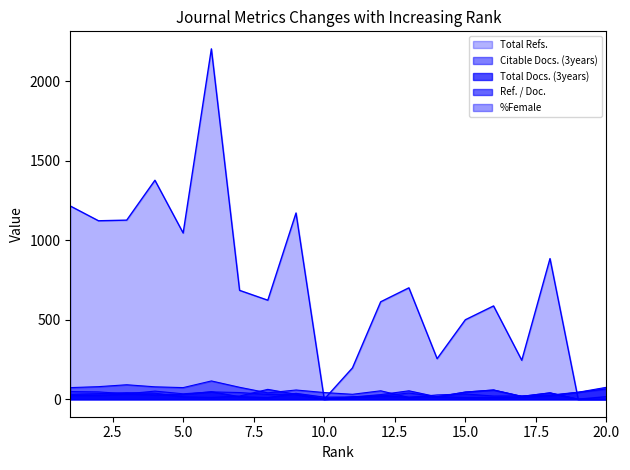

Reading right to left, what are all the values shown in this chart?

Total Refs.: 20=16	19=0	18=885	17=245	16=587	15=500	14=255	13=701	12=613	11=197	10=0	9=1172	8=623	7=685	6=2205	5=1046	4=1378	3=1127	2=1123	1=1216
Total Docs. (3years): 20=75	19=44	18=22	17=13	16=10	15=11	14=16	13=13	12=21	11=14	10=13	9=37	8=10	7=16	6=47	5=30	4=27	3=33	2=24	1=25
Ref. / Doc.: 20=0	19=0	18=40	17=18	16=58	15=45	14=15	13=53	12=29	11=14	10=0	9=31	8=62	7=20	6=11	5=15	4=38	3=41	2=35	1=31
Citable Docs. (3years): 20=64	19=44	18=26	17=21	16=20	15=33	14=27	13=11	12=53	11=31	10=42	9=58	8=40	7=75	6=115	5=73	4=78	3=91	2=79	1=73
%Female: 20=0	19=0	18=40	17=18	16=58	15=45	14=15	13=39	12=19	11=14	10=0	9=31	8=30	7=42	6=46	5=34	4=51	3=34	2=46	1=48